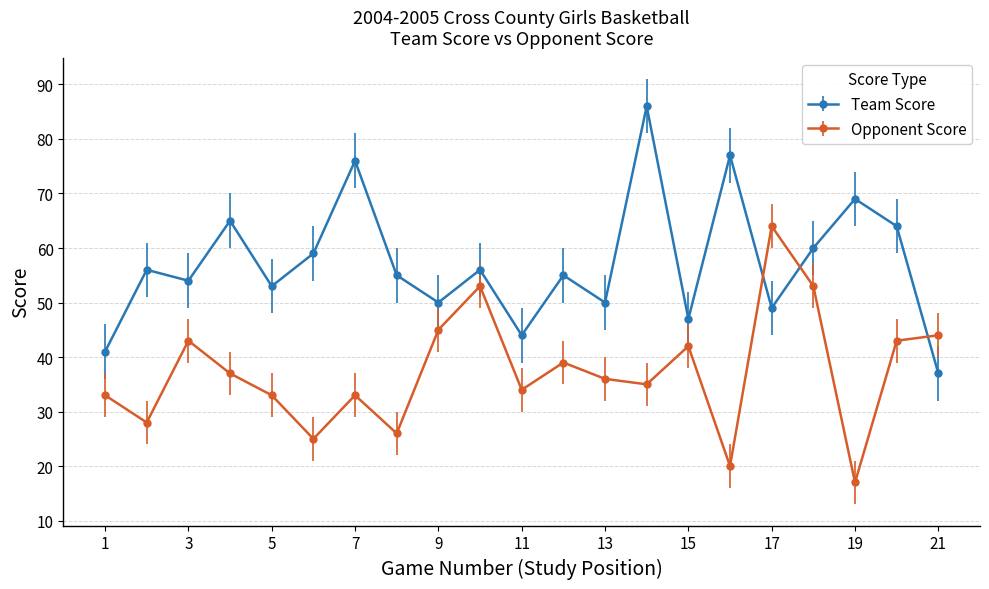

True or false: Opponent Score and Team Score intersect in this chart.

True